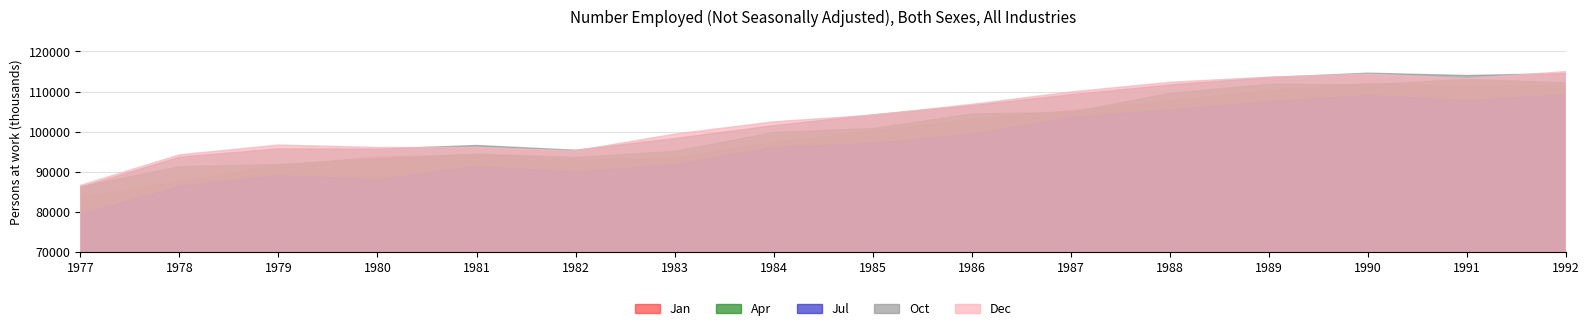

What is the value of the Oct point at the 2nd from the left?

93622